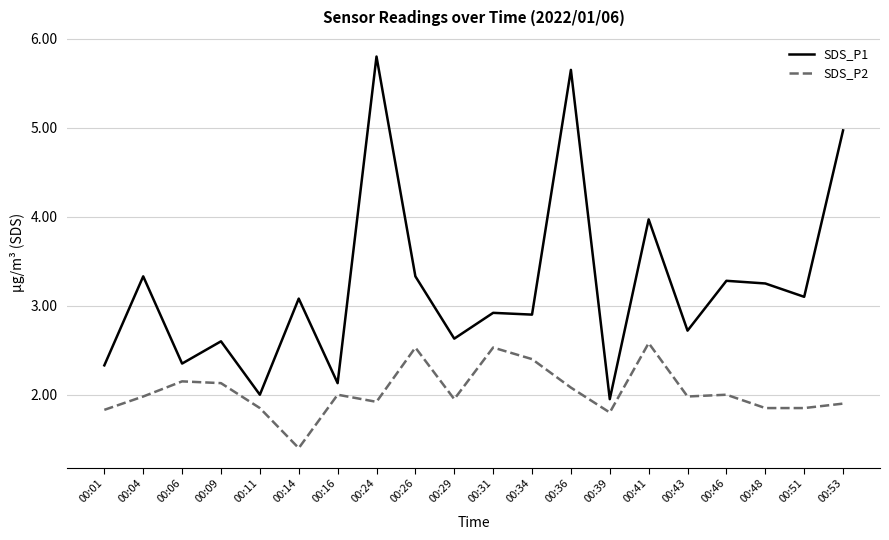

Which series has the largest range (max minus min)?

SDS_P1